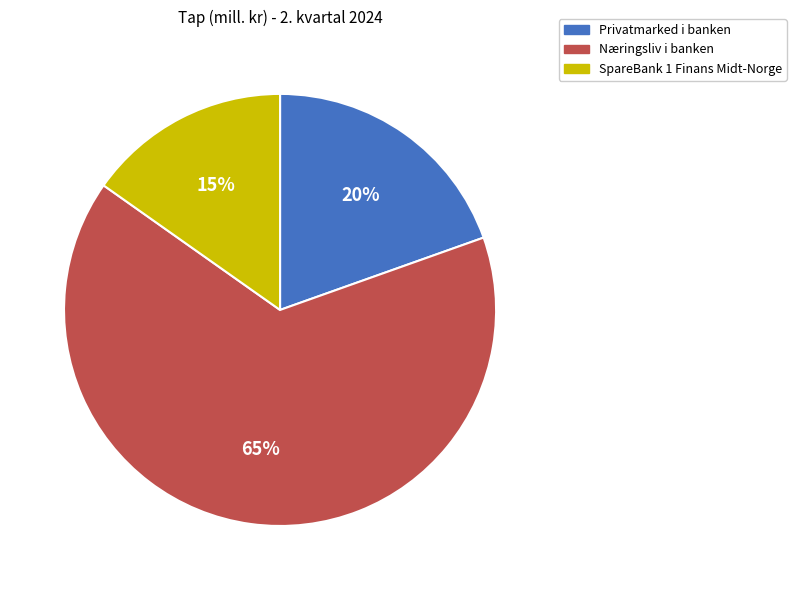

True or false: Privatmarked i banken accounts for 20% of the total.

True